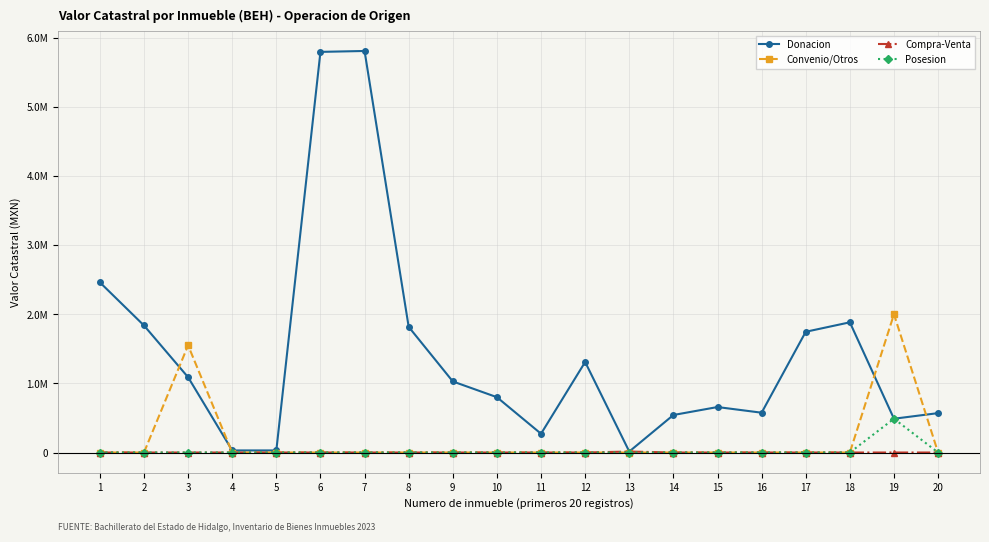

Is this an area chart (filled region under the line)?

No